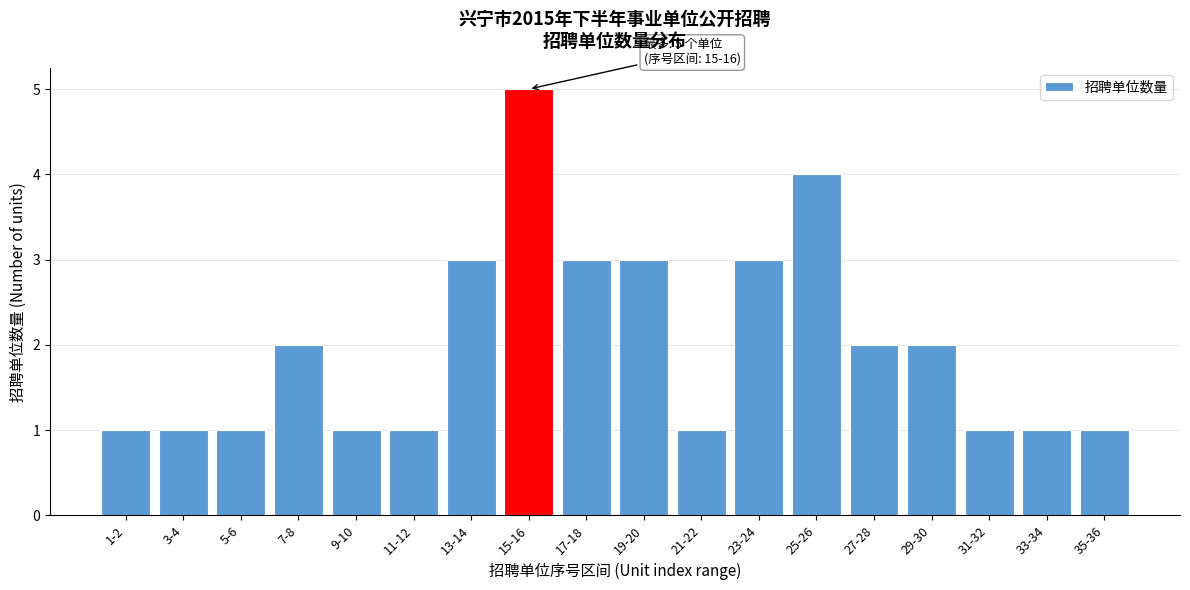

Reading right to left, extract all data points from this chart.

1	1	1	2	2	4	3	1	3	3	5	3	1	1	2	1	1	1